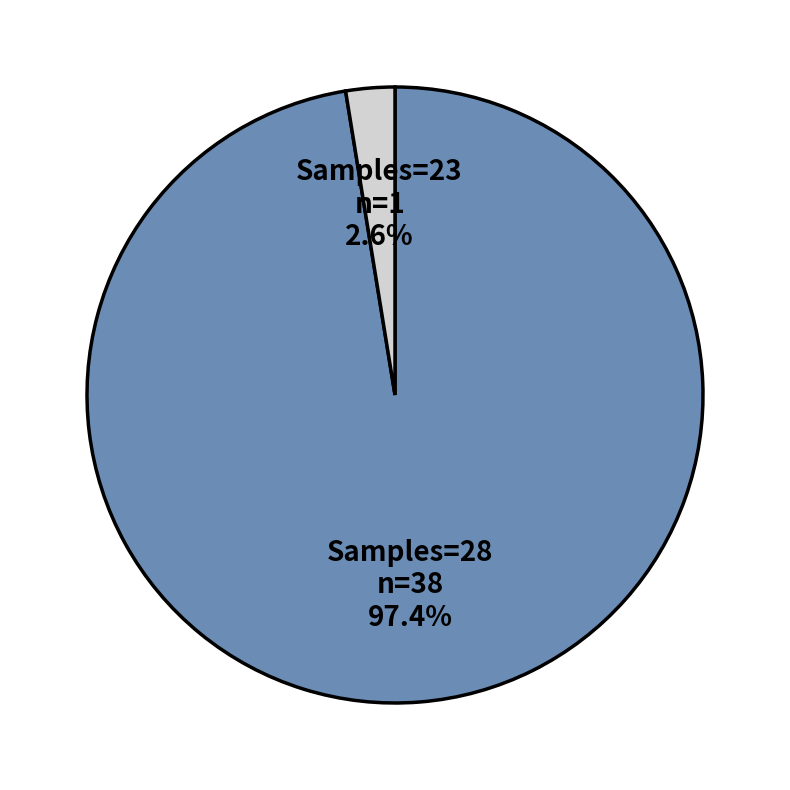

What is the majority slice?

Samples=28